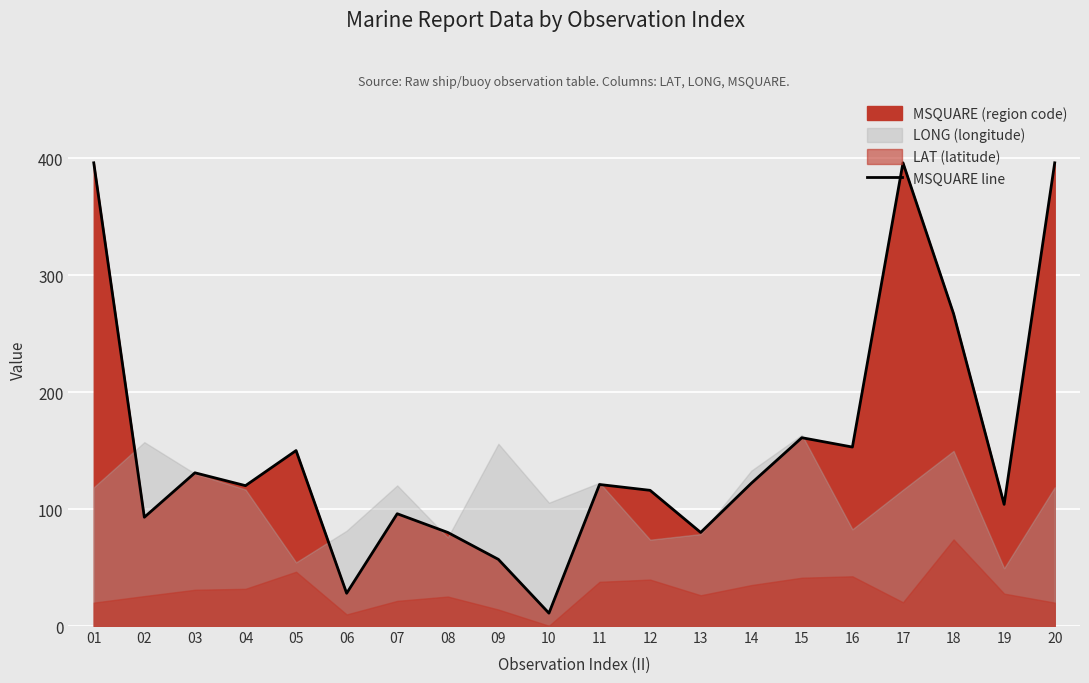

Between 08 and 19, which is larger?

19